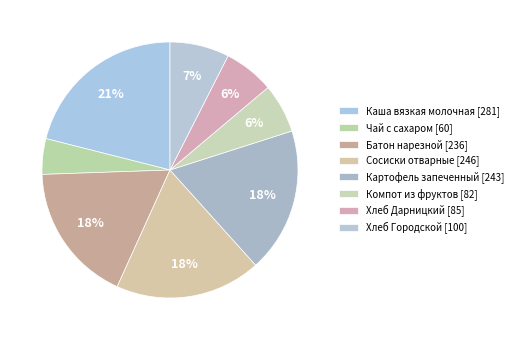

Which has a higher value, Сосиски отварные or Каша вязкая молочная?

Каша вязкая молочная